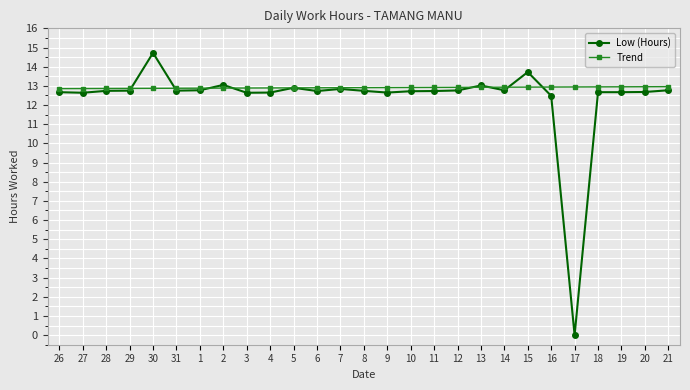

True or false: Low (Hours) has more than 2 points higher than both neighbors.

True